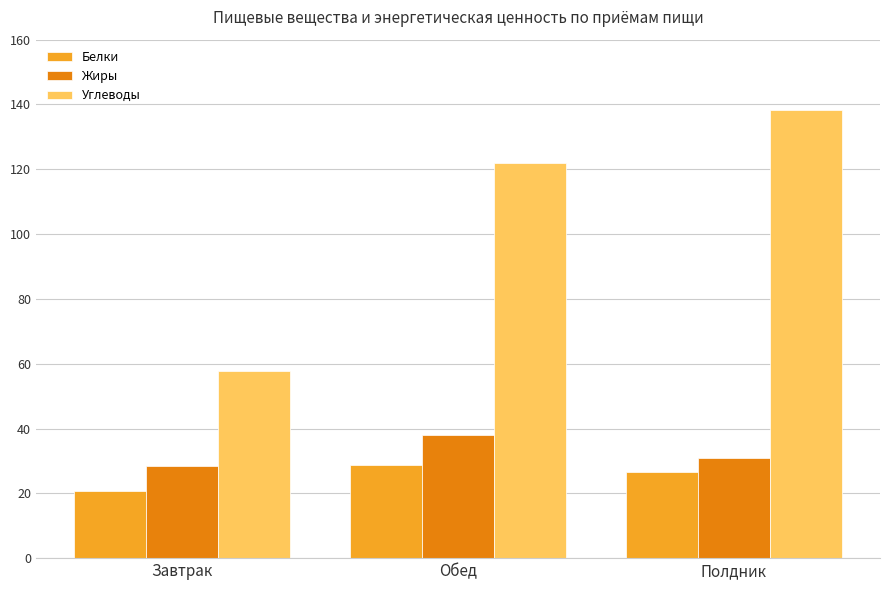

What is the approximate value of Жиры at Завтрак?

28.4